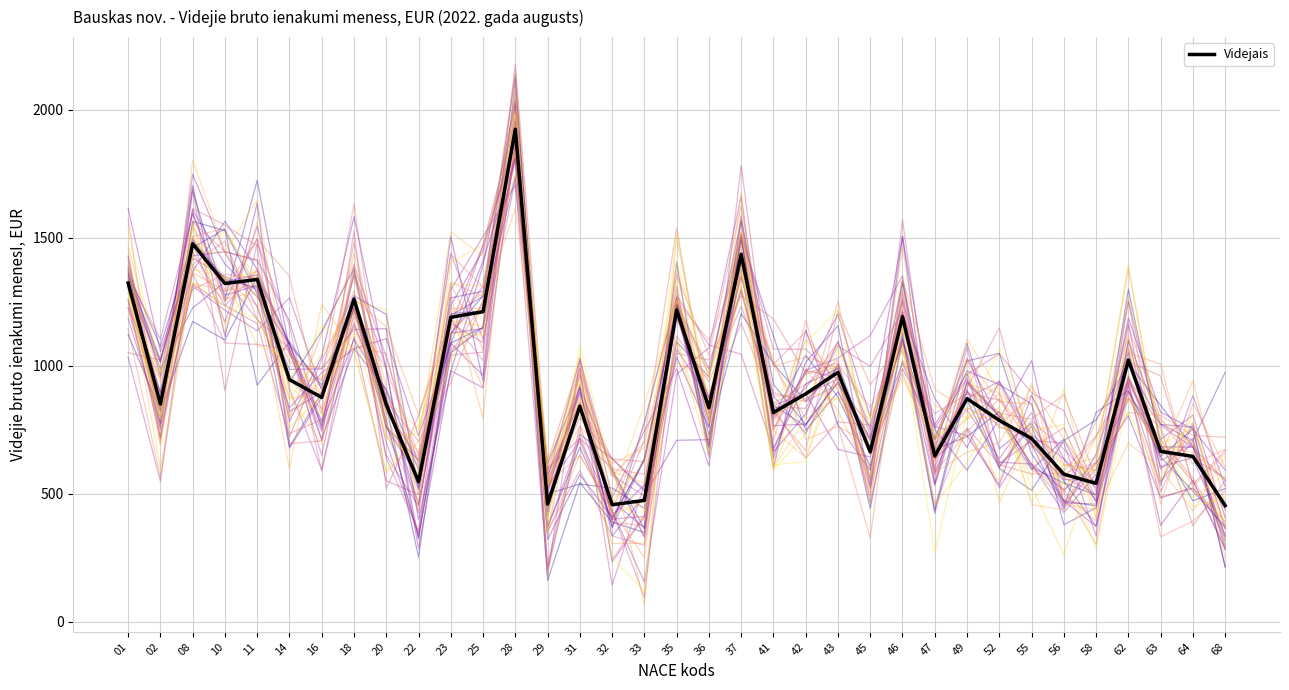

Is it true that the value at 35 is 1218.1?

True